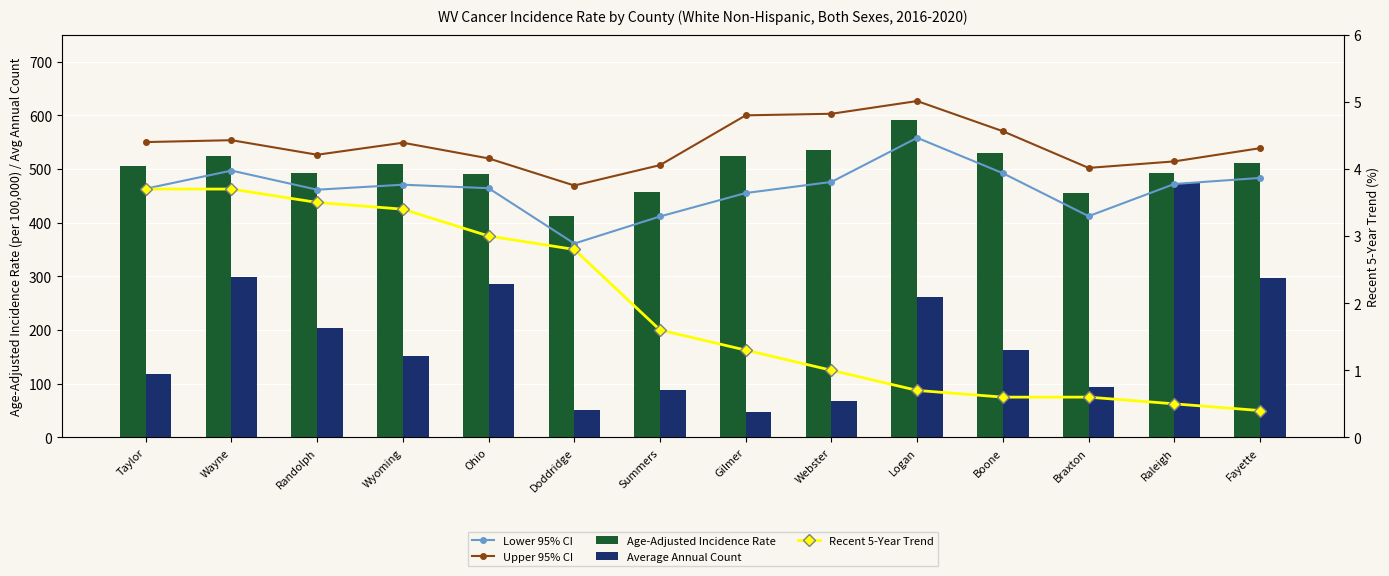

The Average Annual Count series shows 51.0 at Doddridge. True or false?

True